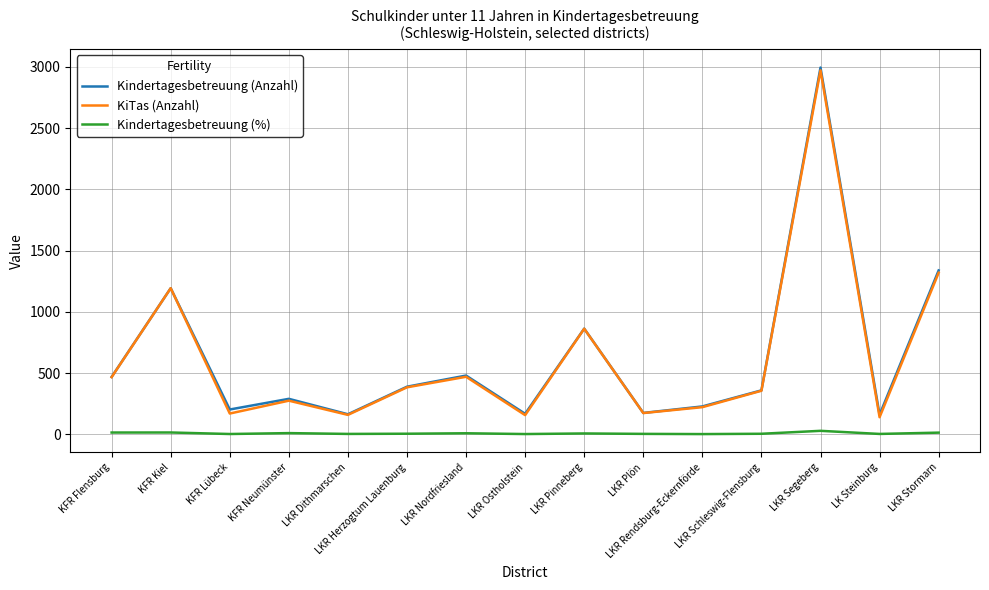

Which series has the widest spread of values?

Kindertagesbetreuung (Anzahl)